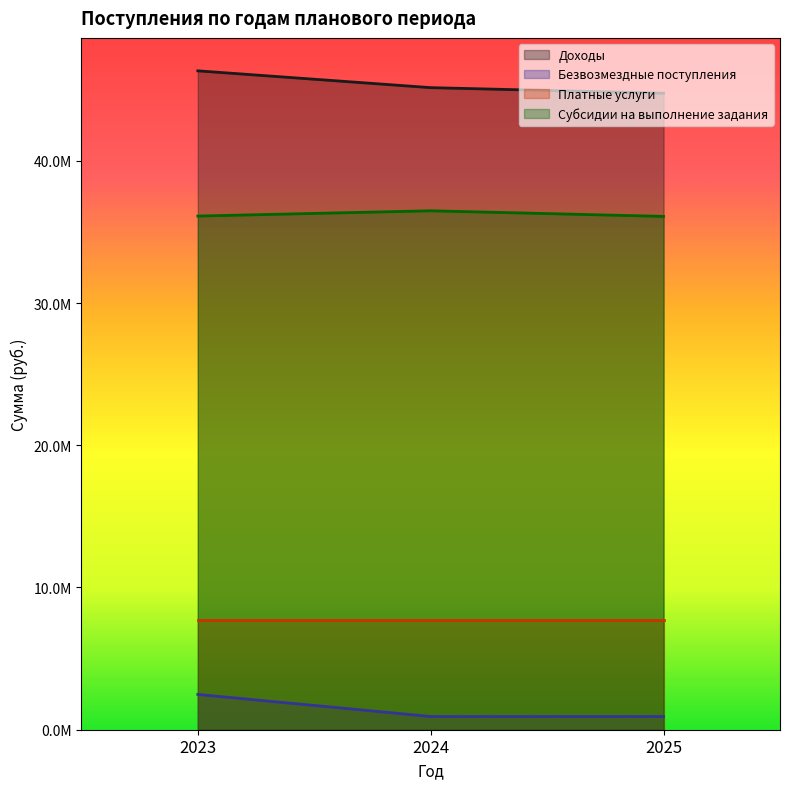

Where is Субсидии на выполнение задания nearest to the value 36290109?

2023